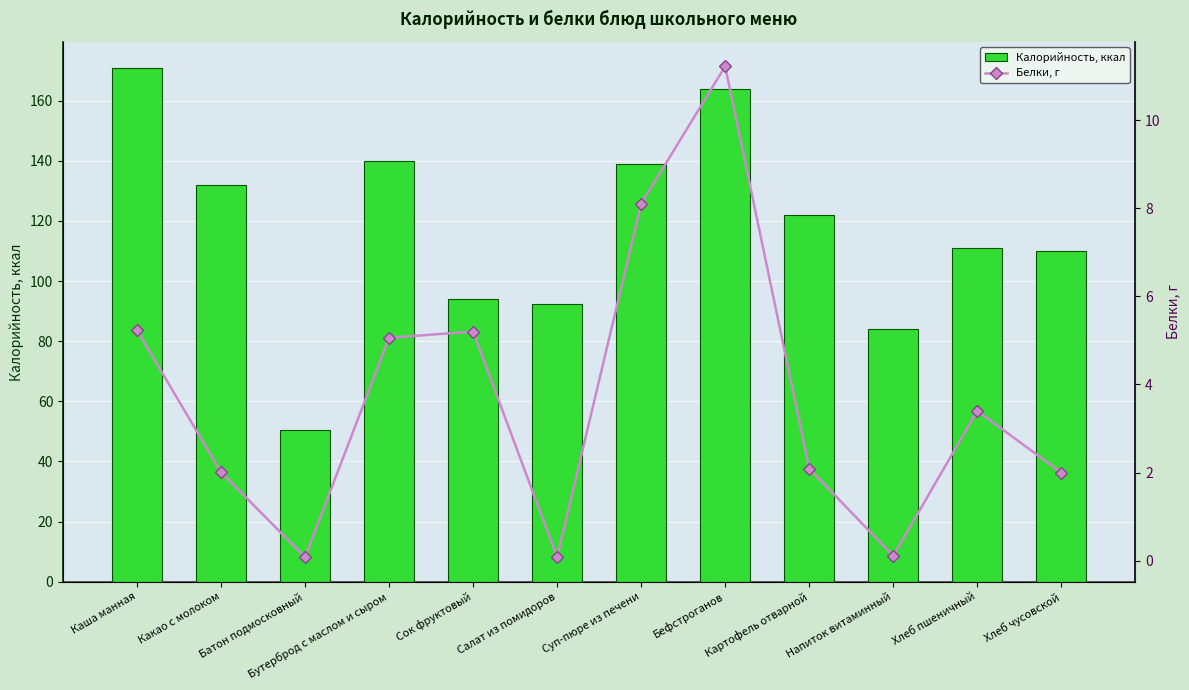

True or false: Белки, г has a value of 7.3 at Сок фруктовый.

False